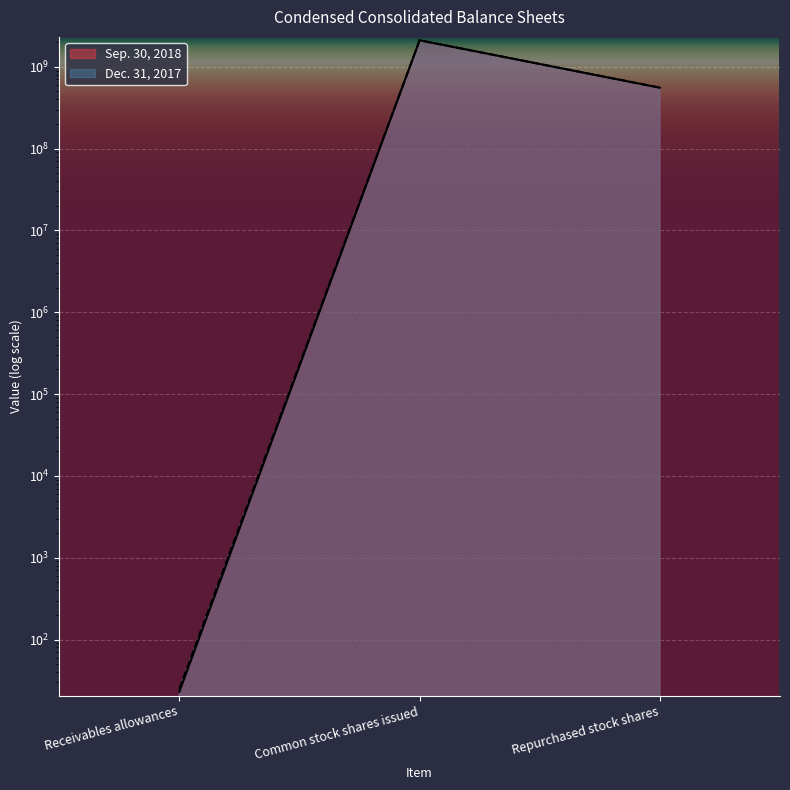

List the labels in order of Dec. 31, 2017 value, smallest first.

Receivables allowances, Repurchased stock shares, Common stock shares issued